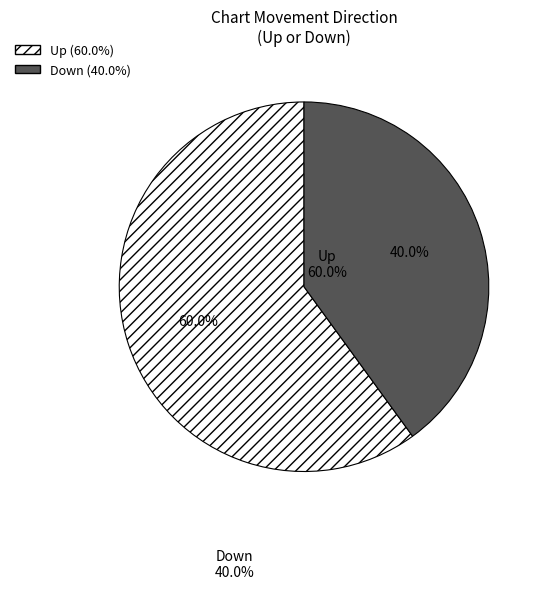

Does any single category account for the majority?

Yes